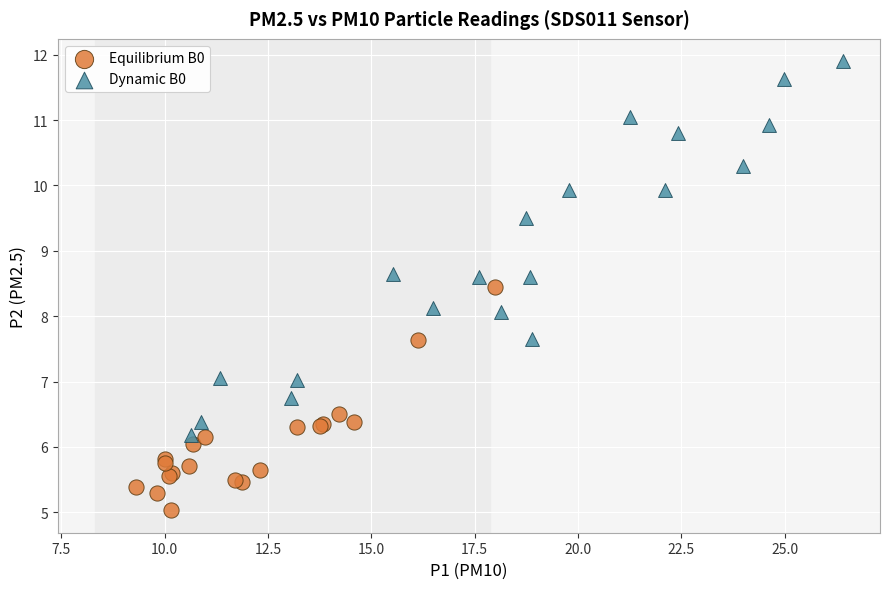

What are all the series names shown in the legend?

Equilibrium B0, Dynamic B0